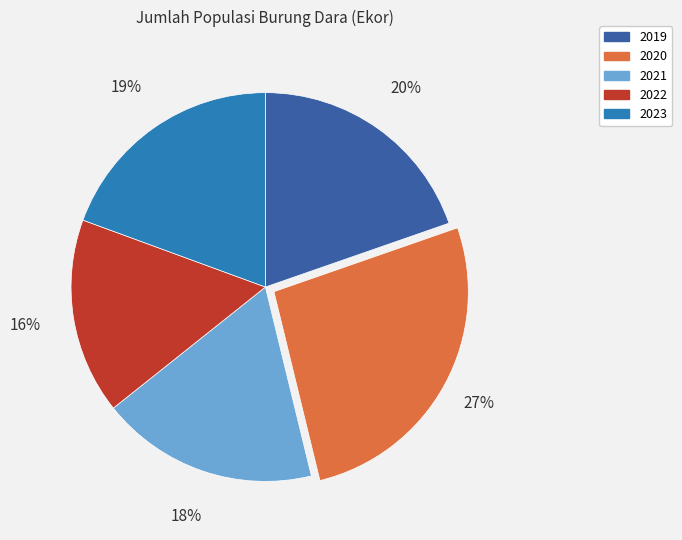

What percentage is the 2019 slice, to the nearest percent?

20%